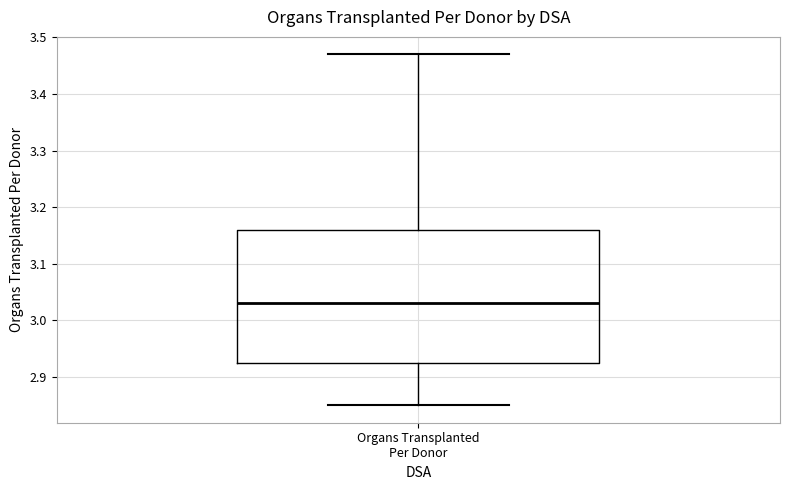

Read this box plot against the y-axis: the position of the median line, the range covered by the box, and the ends of both whiskers. The values are not printed on the chart, so give them approximately, as read against the axis.

median 3.03, box 2.93 to 3.16, whiskers 2.85 to 3.47